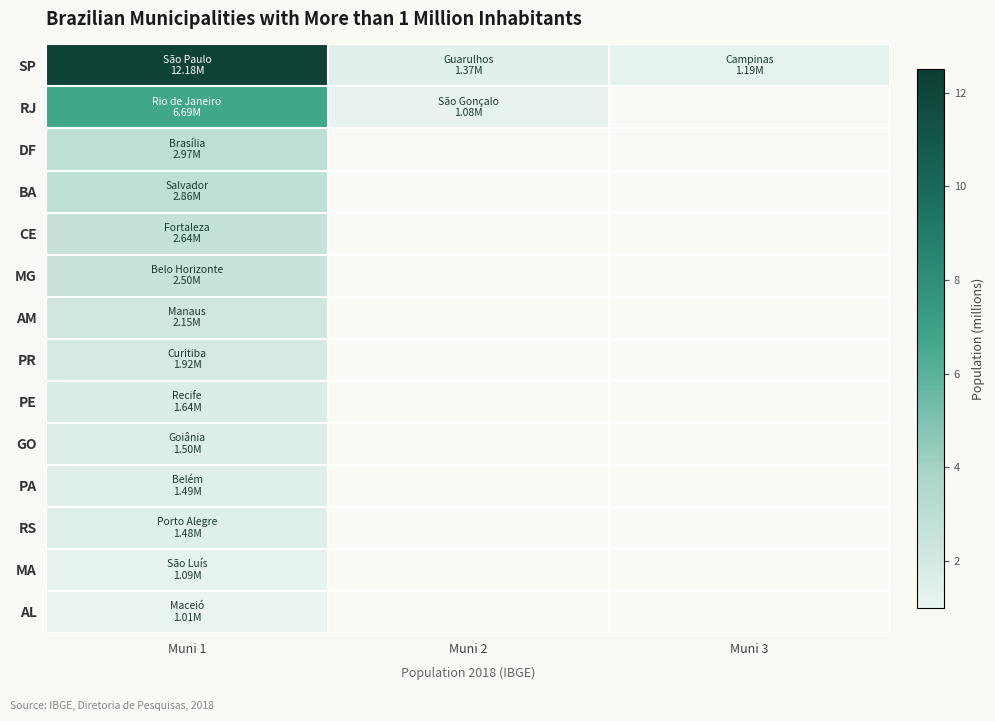

Between Muni 1 and Muni 3, which series saw the biggest shift?

SP